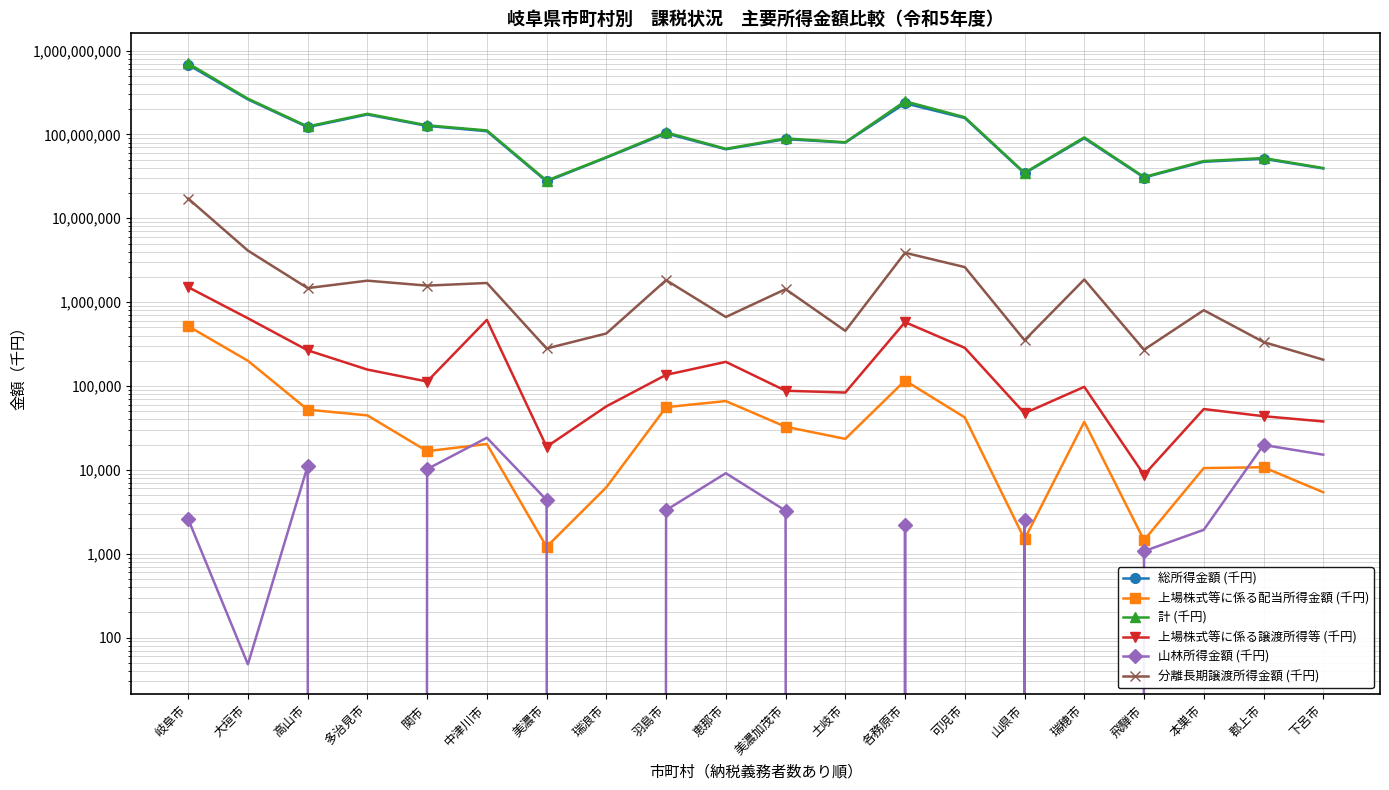

At which category does 分離長期譲渡所得金額 (千円) reach its first local valley?

高山市